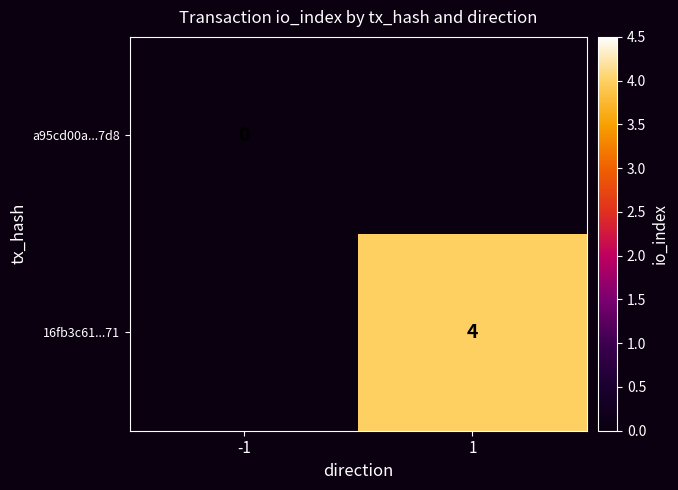

The value of 16fb3c61...71 at 1 is 4. True or false?

True